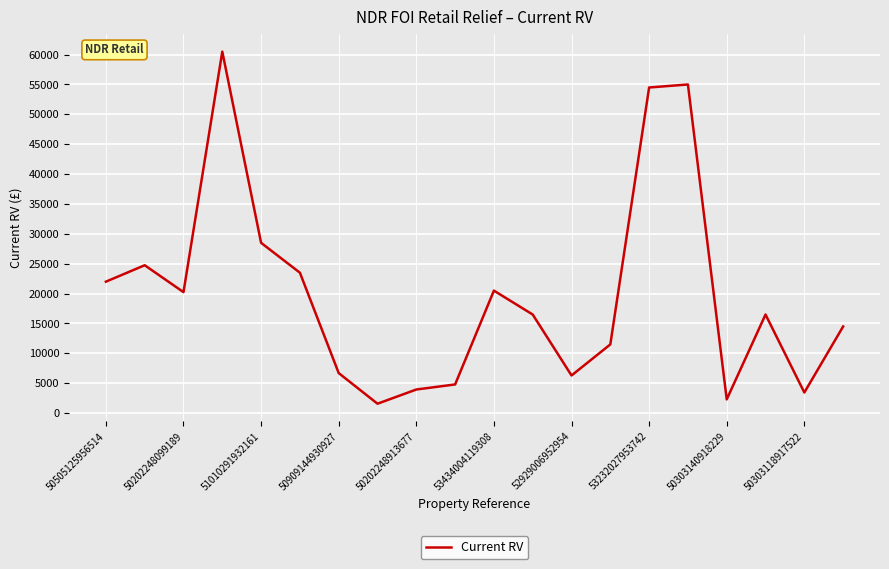

What is the minimum value shown in the chart?

1575